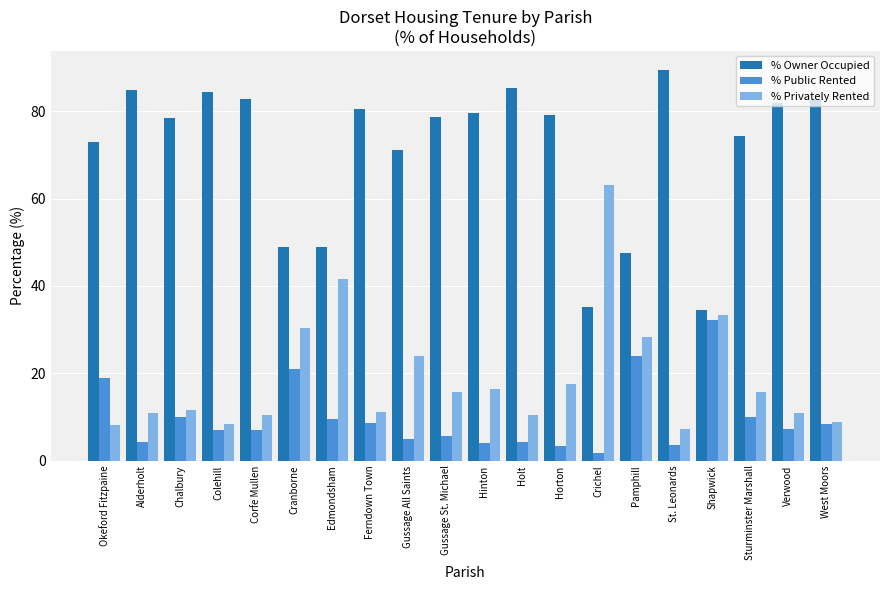

Rank the series by their average value, from lowest to highest.

% Public Rented, % Privately Rented, % Owner Occupied